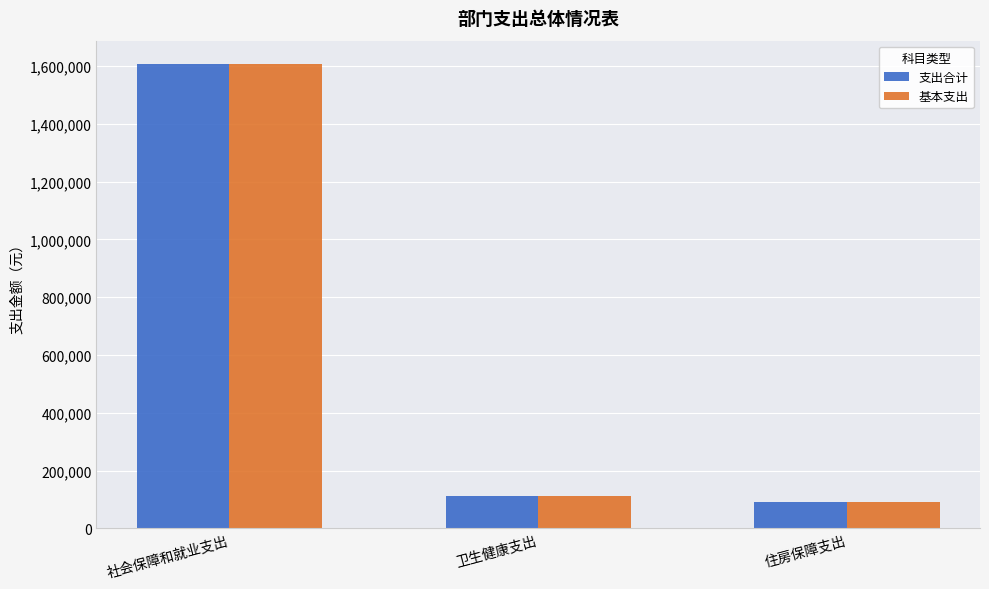

What is the minimum value shown in the chart?

92569.7